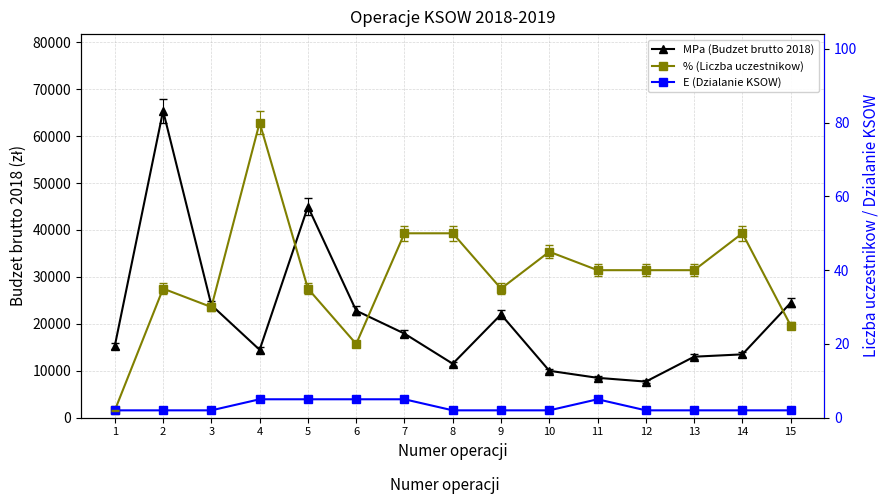

The value of % (Liczba uczestnikow) at 15 is 44.6. True or false?

False